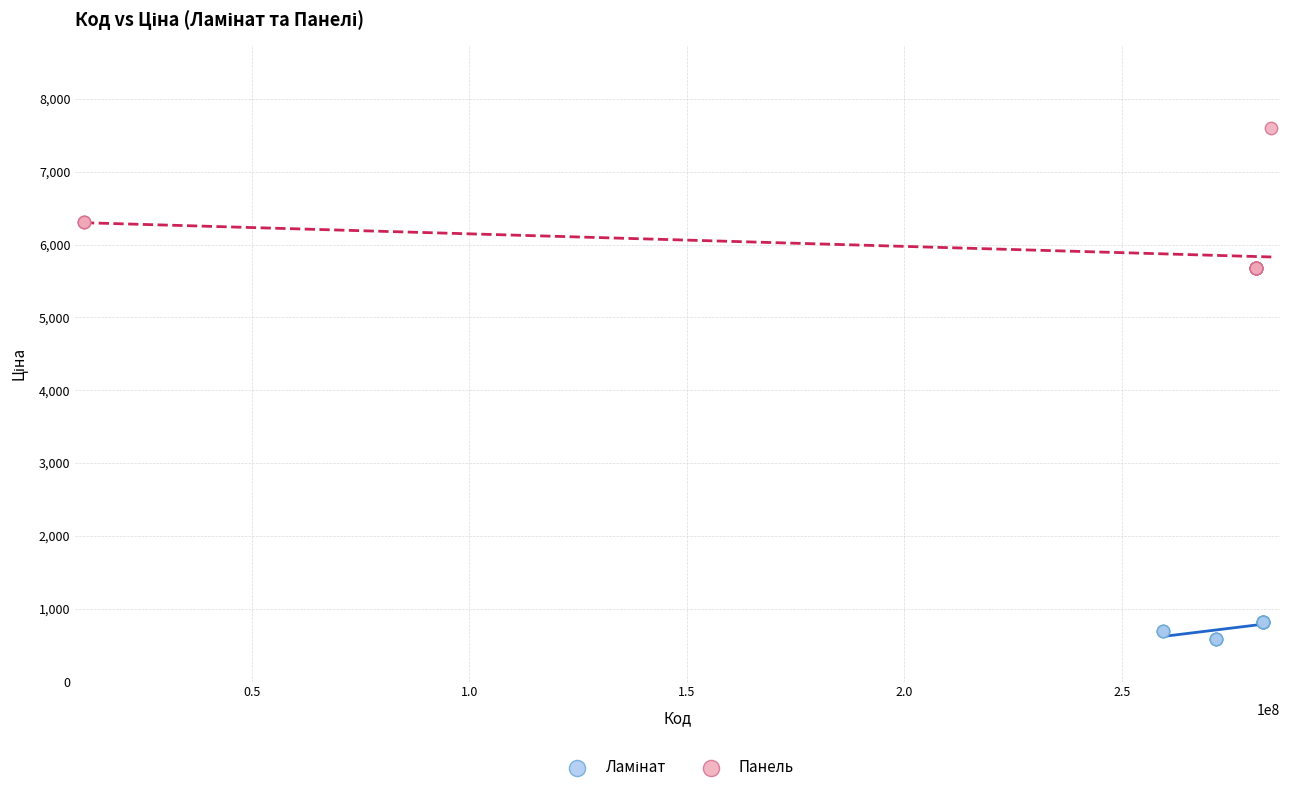

Which series has the largest Y range (max minus min)?

Панель